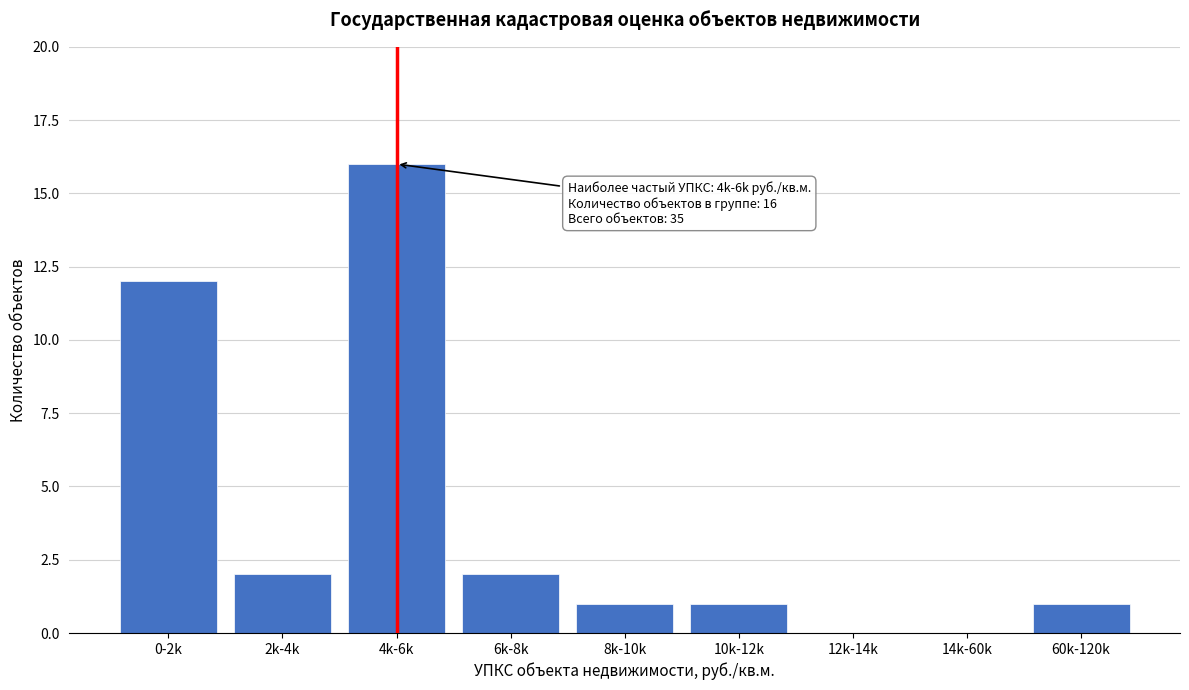

Reading left to right, what are all the values shown in this chart?

0-2k=12	2k-4k=2	4k-6k=16	6k-8k=2	8k-10k=1	10k-12k=1	12k-14k=0	14k-60k=0	60k-120k=1